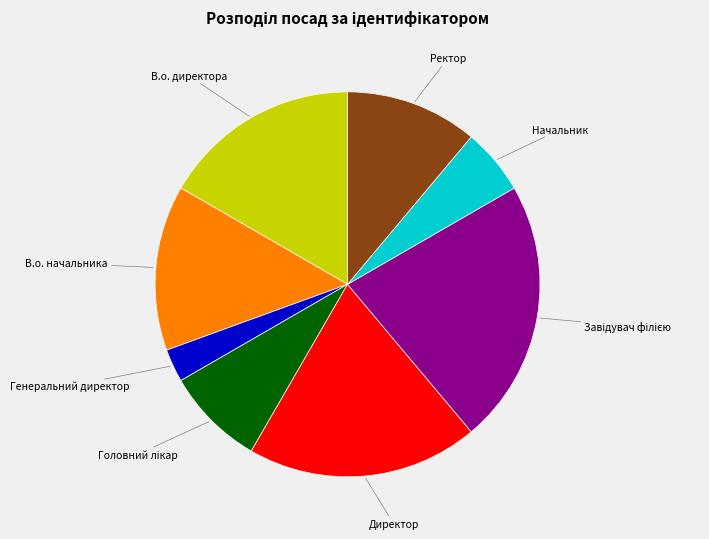

Does any single category account for the majority?

No